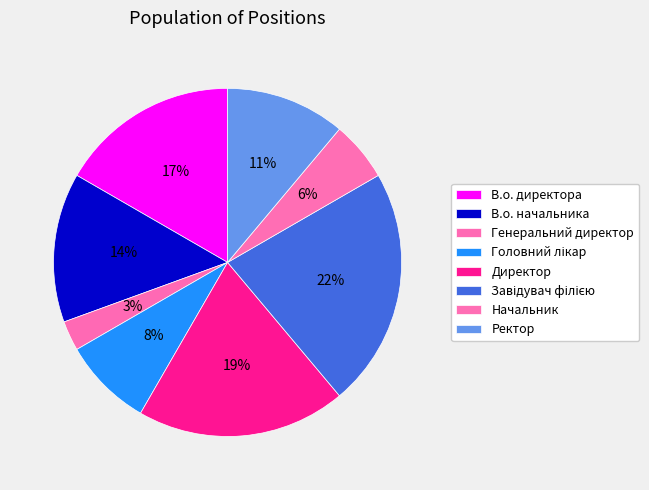

Which has a higher value, В.о. начальника or Завідувач філією?

Завідувач філією